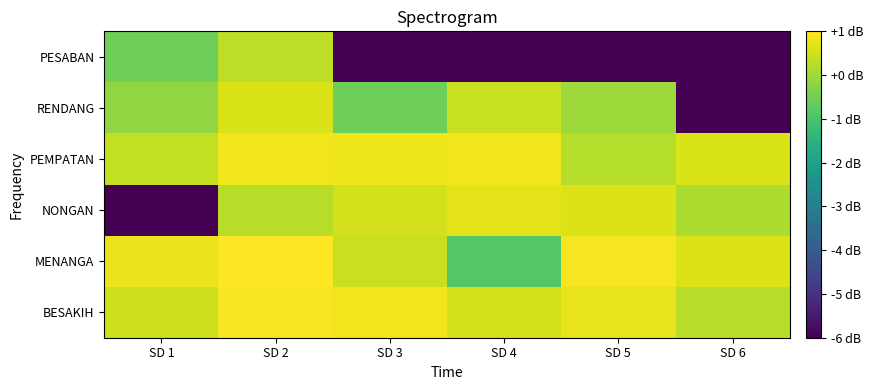

Rank the series at SD 1 from highest to lowest value.

MENANGA, BESAKIH, PEMPATAN, RENDANG, PESABAN, NONGAN